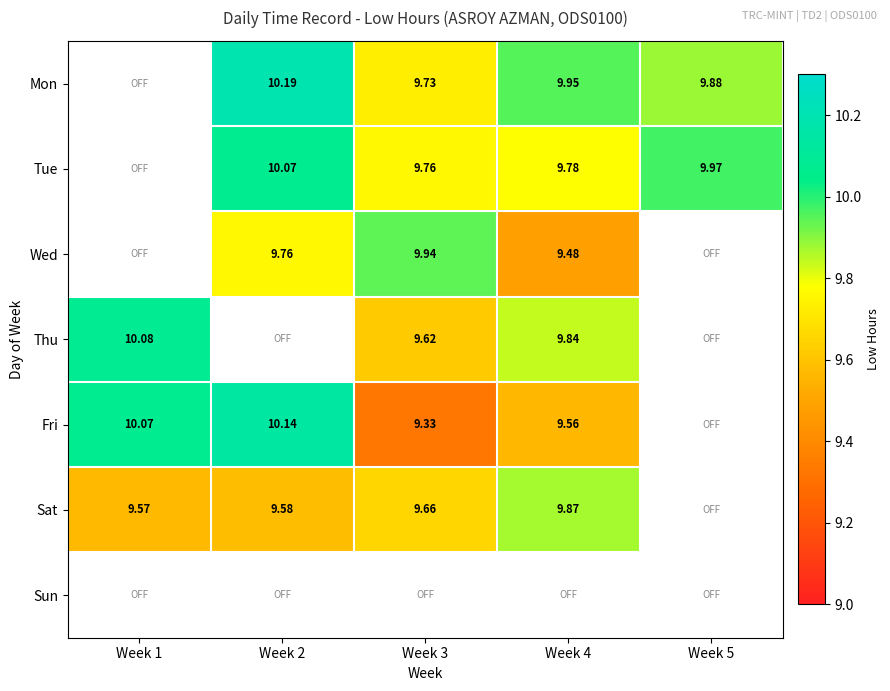

Which has a higher value, Week 5 or Week 3?

Week 5